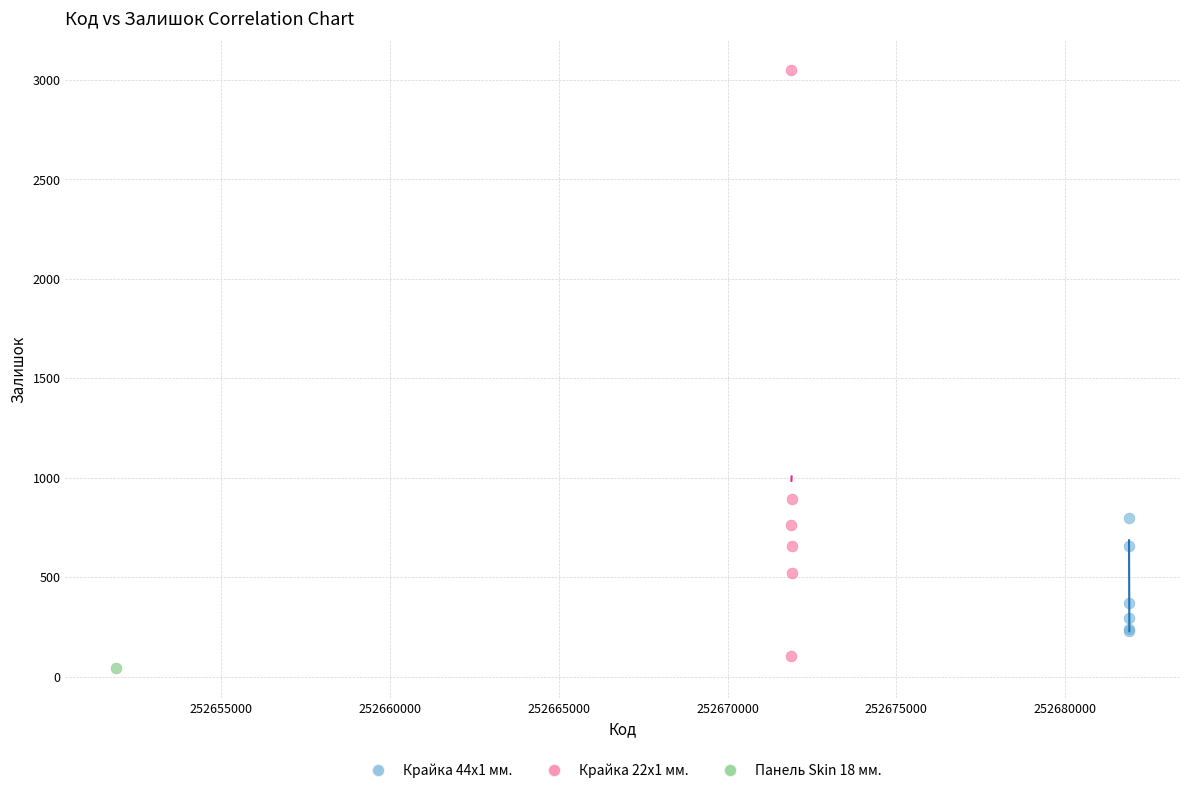

Which series reaches the minimum Y coordinate?

Панель Skin 18 мм.